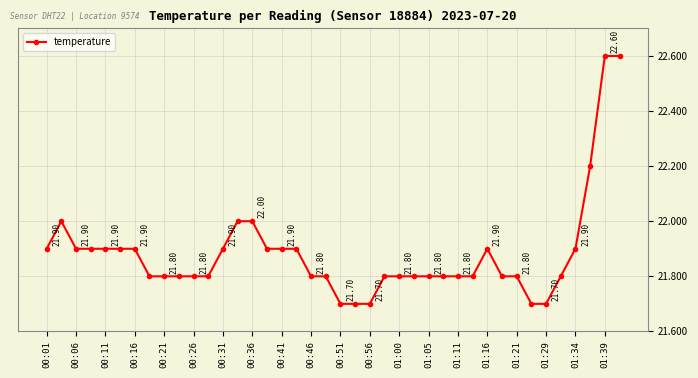

True or false: there are more than 1 points higher than both neighbors.

True